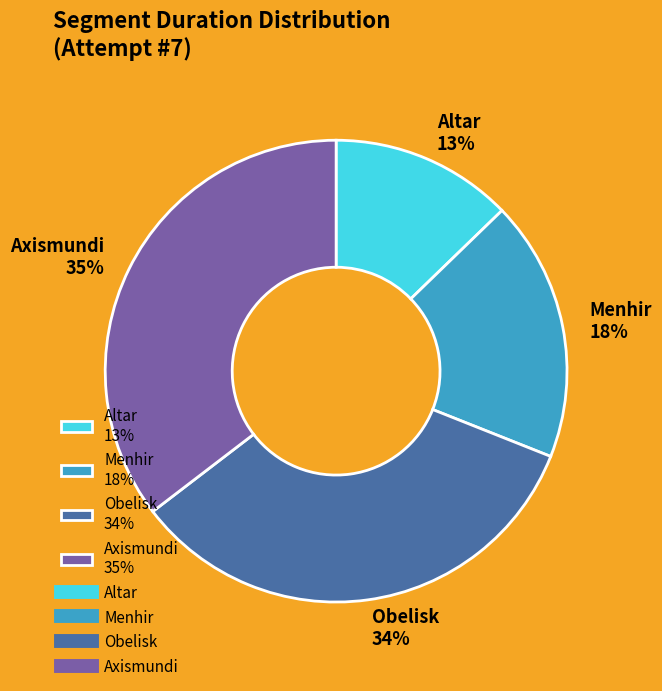

Which category has the smallest portion of the pie?

Altar